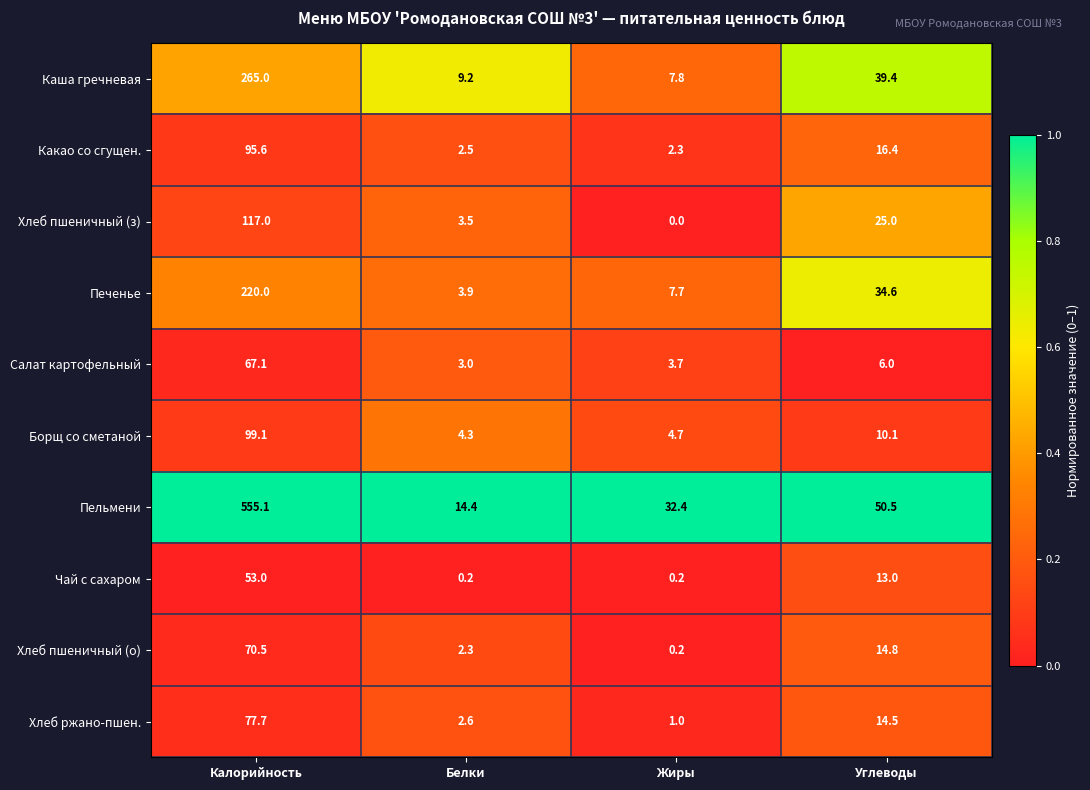

At which category does the chart reach its peak across all series?

Калорийность